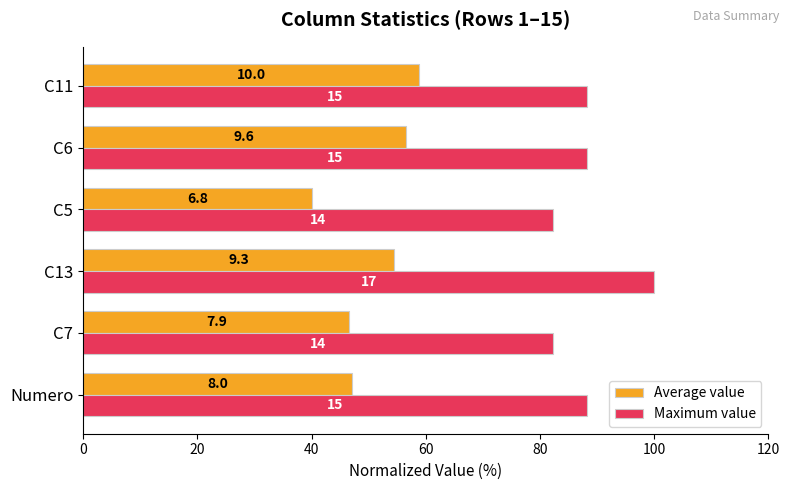

How many data points in Average value are less than 54?

3